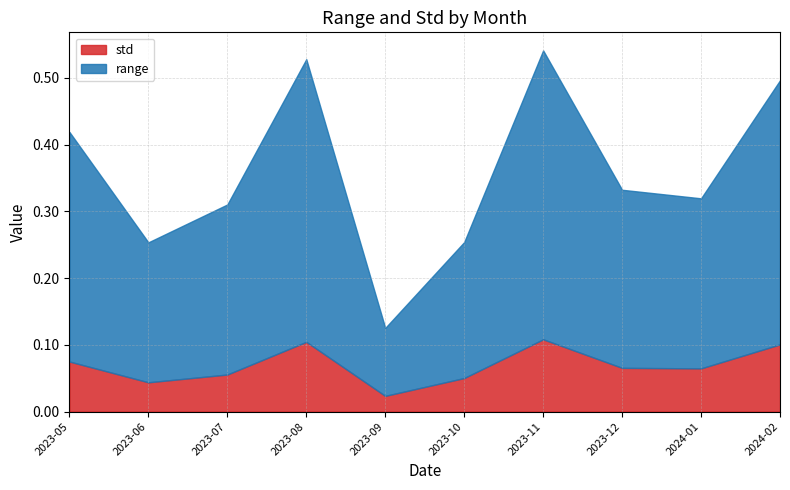

What is the label of the 8th point from the left?

2023-12